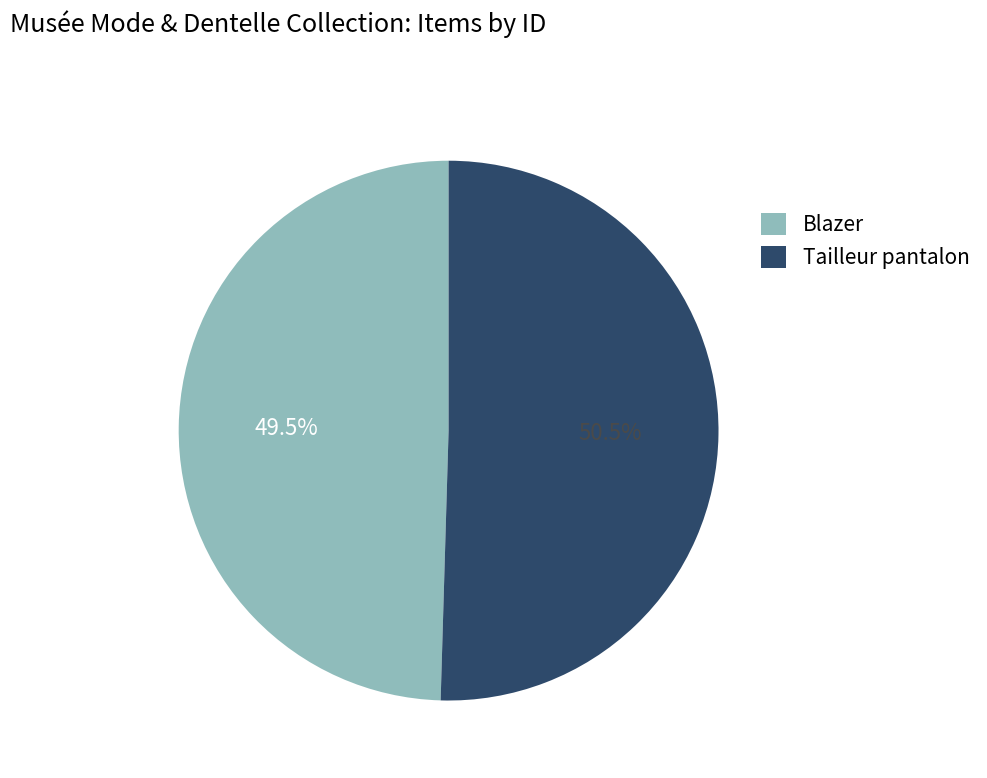

Does Tailleur pantalon represent more than half of the total?

Yes